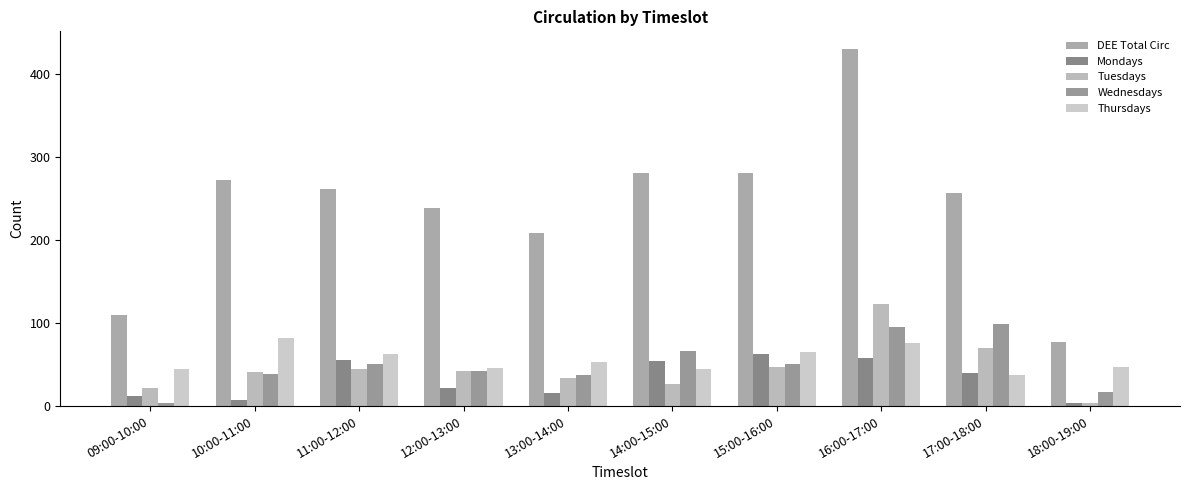

The value of Thursdays at 10:00-11:00 is 135. True or false?

False